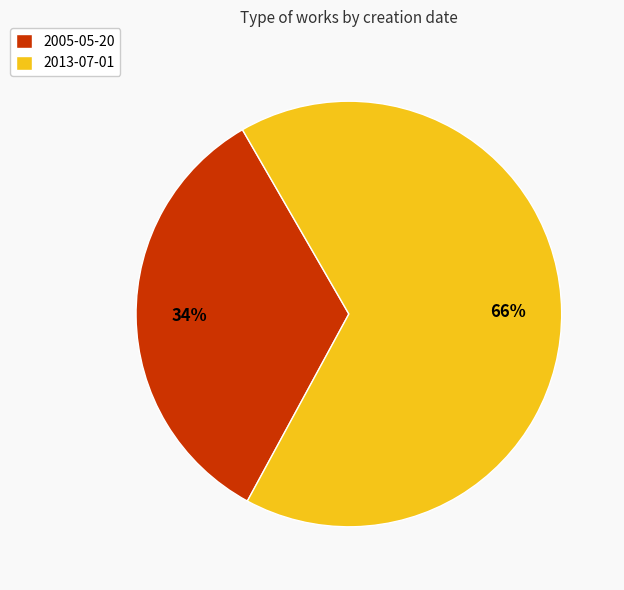

To the nearest percent, what is the average slice percentage?

50%